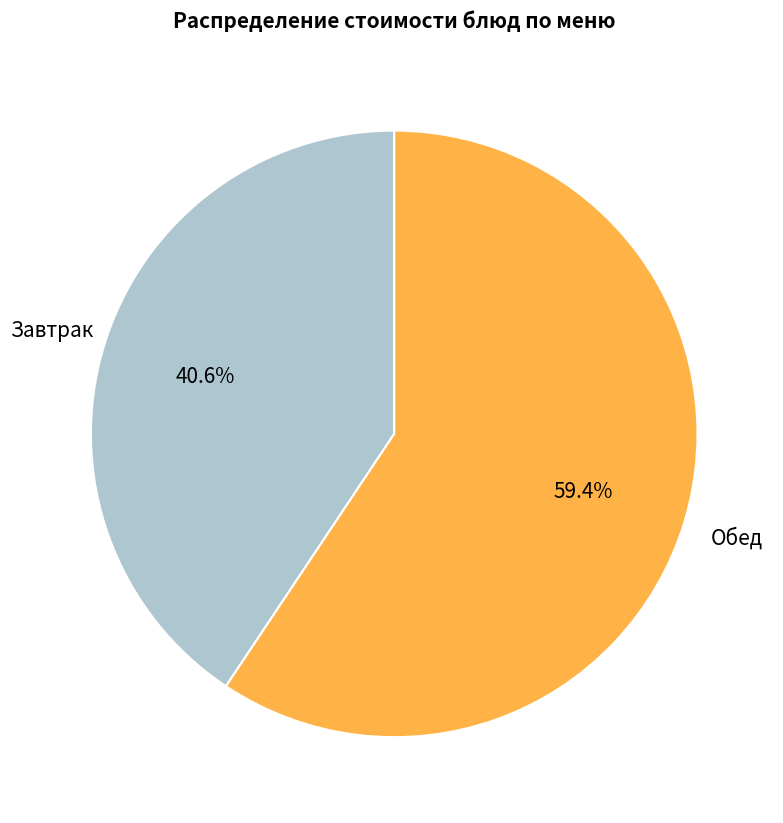

Is there any slice that represents more than half of the pie?

Yes